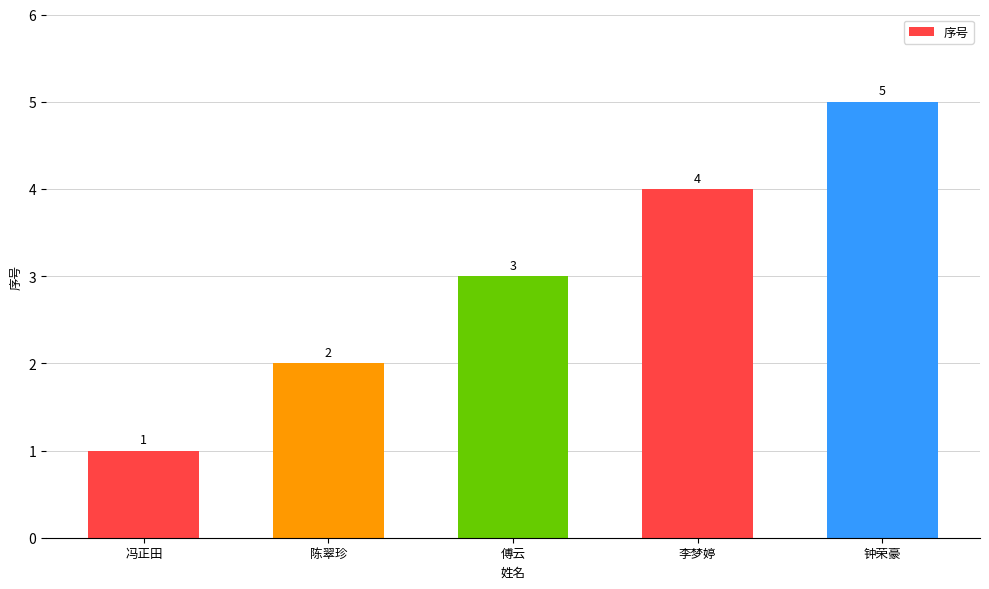

Reading left to right, what are all the values shown in this chart?

1	2	3	4	5